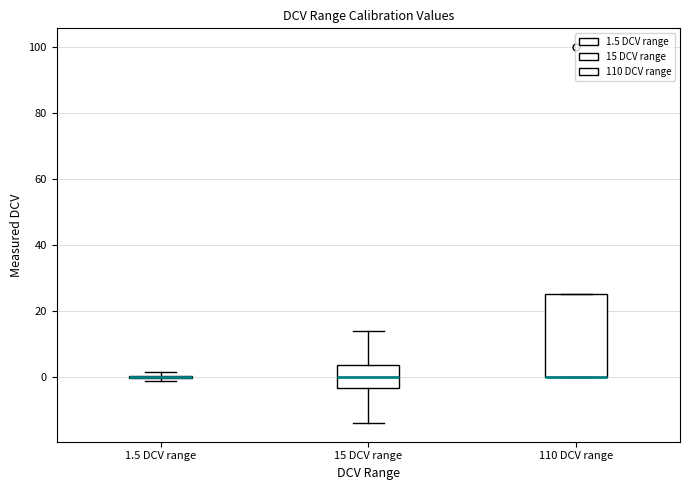

Reading left to right, read every box against the y-axis: the position of its median line, the range the box covers, and the ends of its whiskers. The values are not printed on the chart, so give them approximately, as read against the axis.

1.5 DCV range: box collapsed to a line at 0, whiskers -2 to 2
15 DCV range: median 0, box -4 to 4, whiskers -14 to 14
110 DCV range: median 0 (drawn on the box's lower edge), box 0 to 24, whiskers 0 to 24